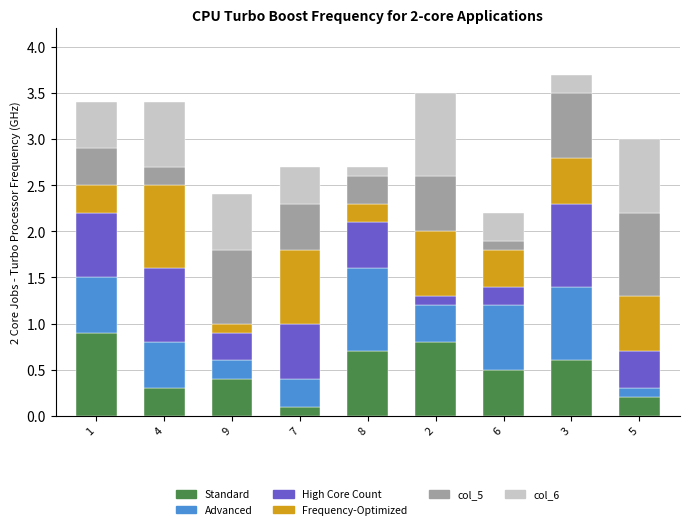

Count the number of data series in this chart.

6